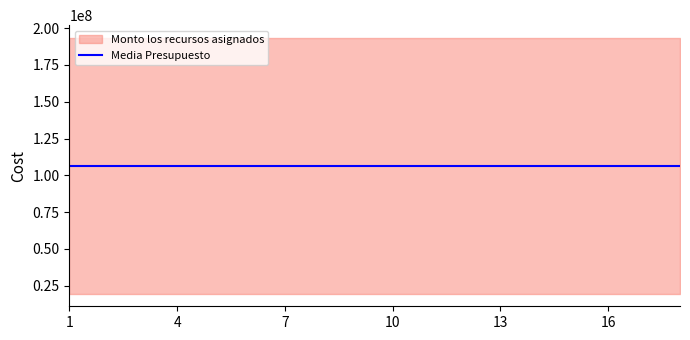

True or false: Monto los recursos asignados and Presupuesto por capitulo cross at least once.

False